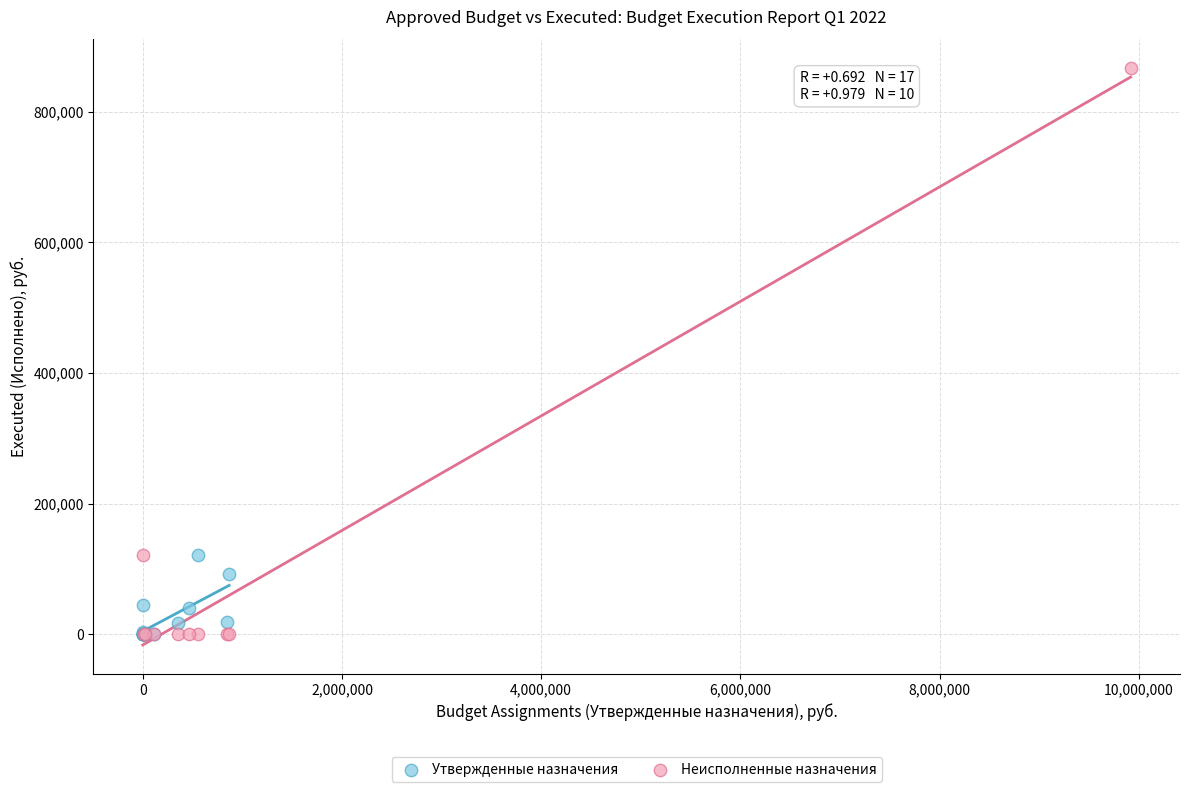

Which series reaches the maximum Y coordinate?

Неисполненные назначения